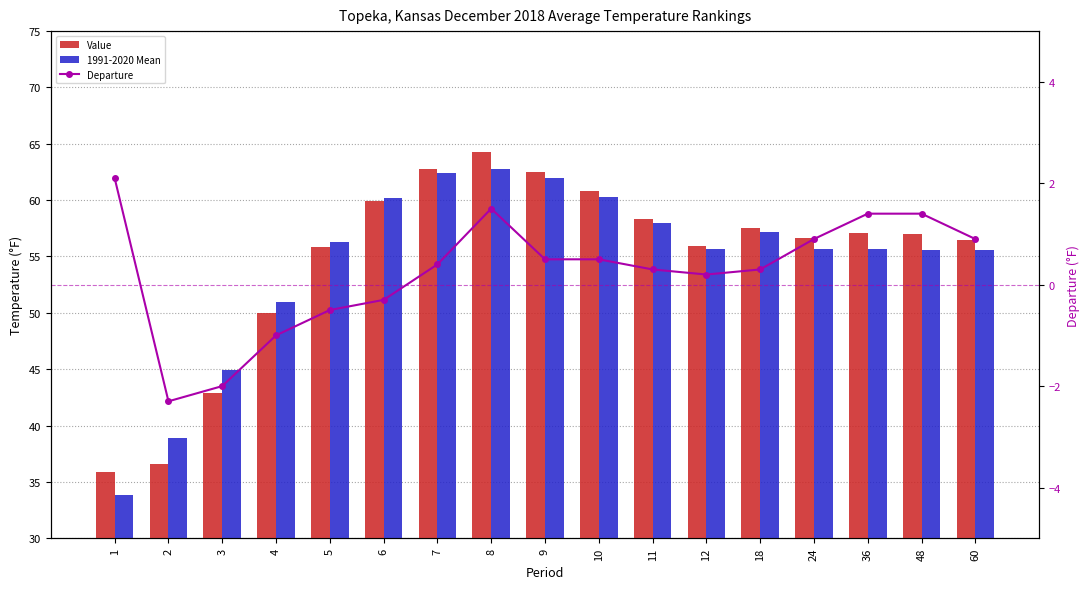

Reading right to left, transcribe all the data shown in this chart.

Value: 56.5	57.0	57.1	56.6	57.5	55.9	58.3	60.8	62.5	64.3	62.8	59.9	55.8	50.0	42.9	36.6	35.9
1991-2020 Mean: 55.6	55.6	55.7	55.7	57.2	55.7	58.0	60.3	62.0	62.8	62.4	60.2	56.3	51.0	44.9	38.9	33.8
Departure: 0.9	1.4	1.4	0.9	0.3	0.2	0.3	0.5	0.5	1.5	0.4	-0.3	-0.5	-1.0	-2.0	-2.3	2.1